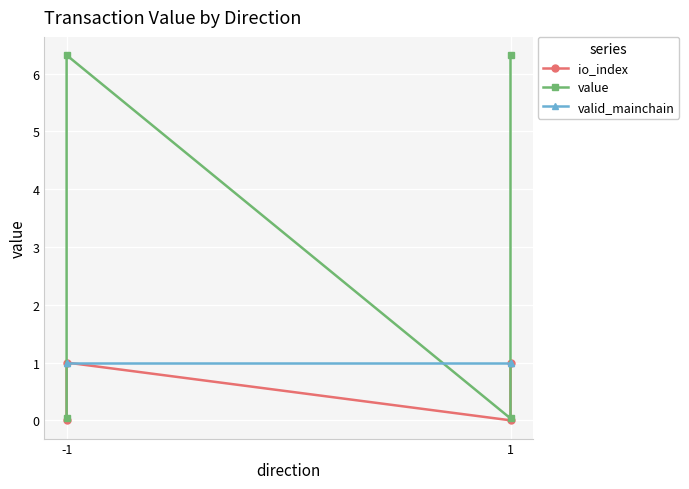

At which category is the sum across all series the highest?

-1